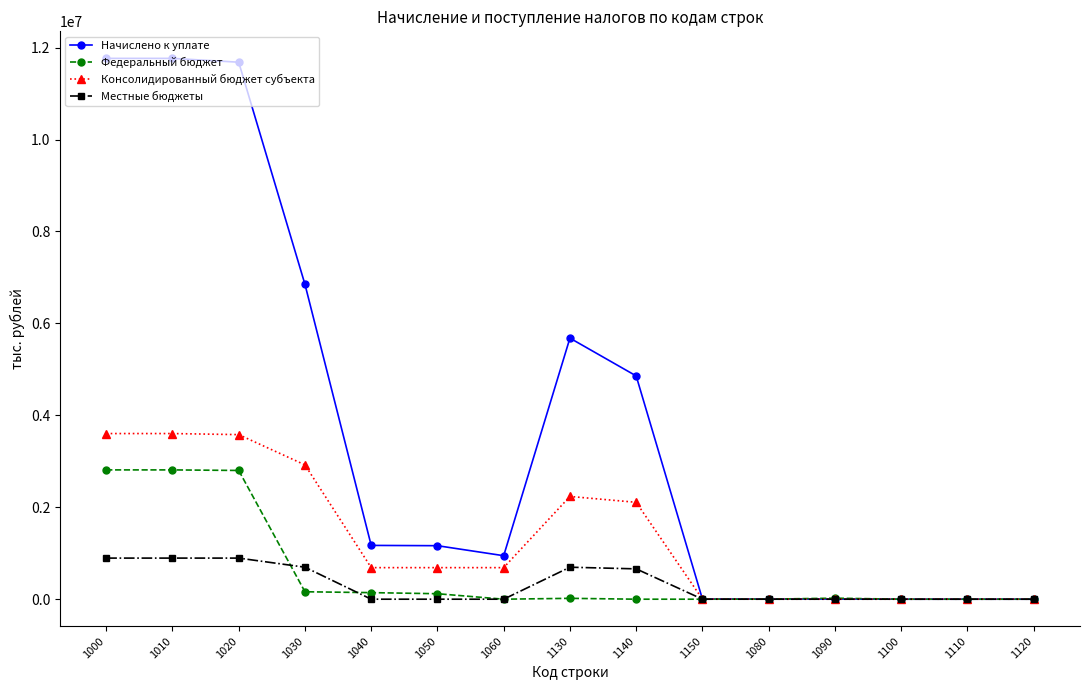

Is the value of Начислено к уплате at 1040 greater than the value of Консолидированный бюджет субъекта at 1010?

No